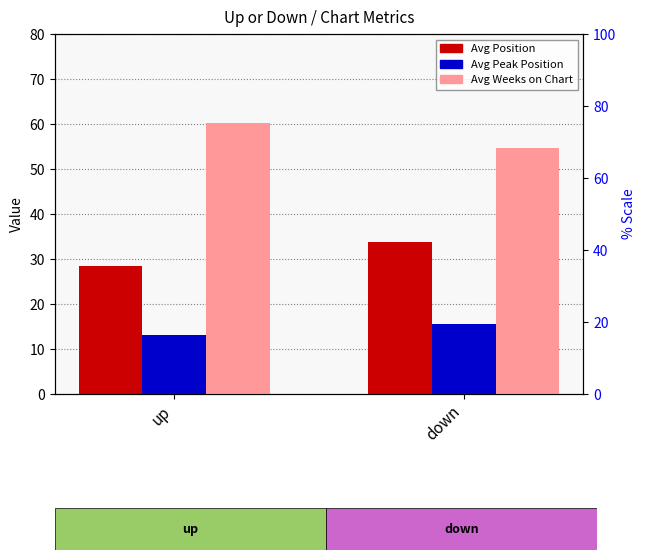

How many bars are there in total?

6